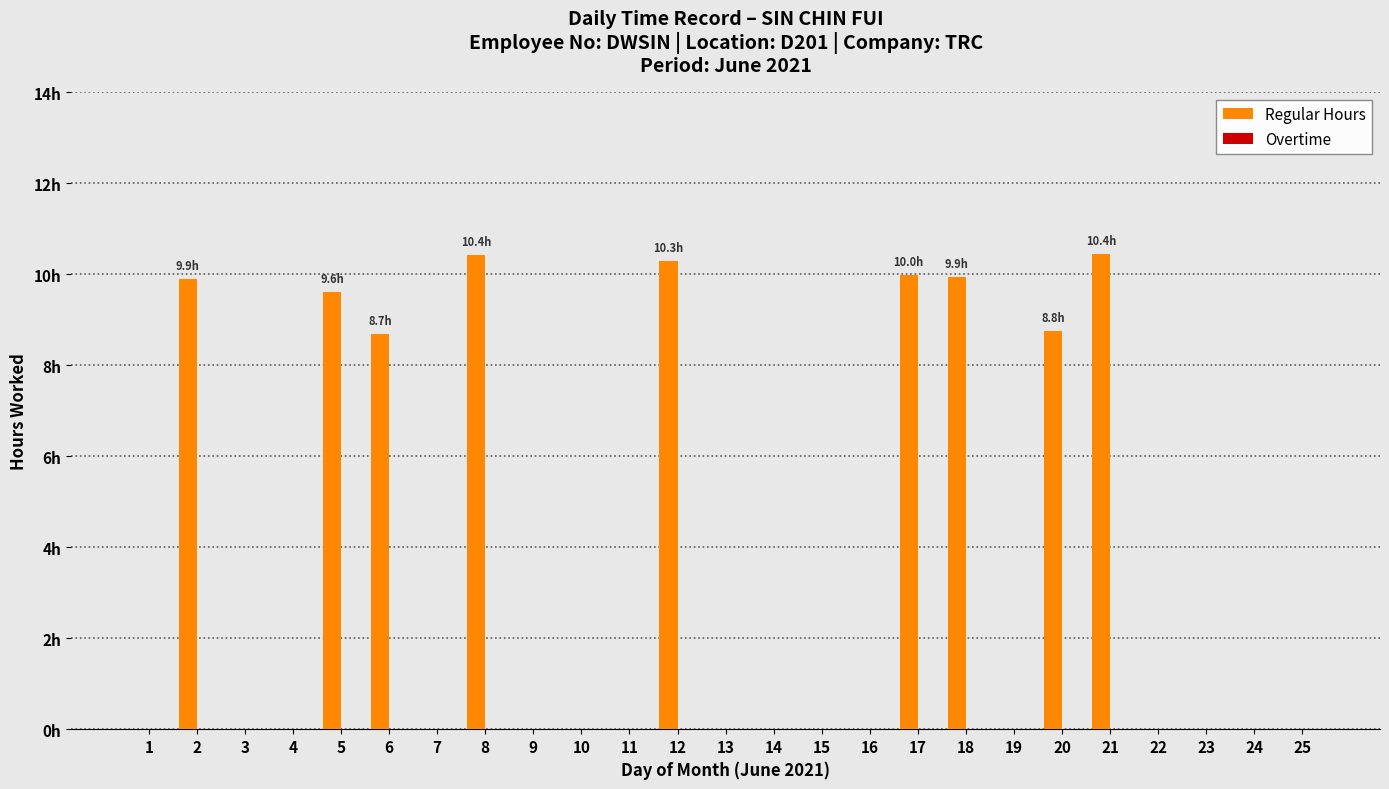

Are the bars horizontal?

No